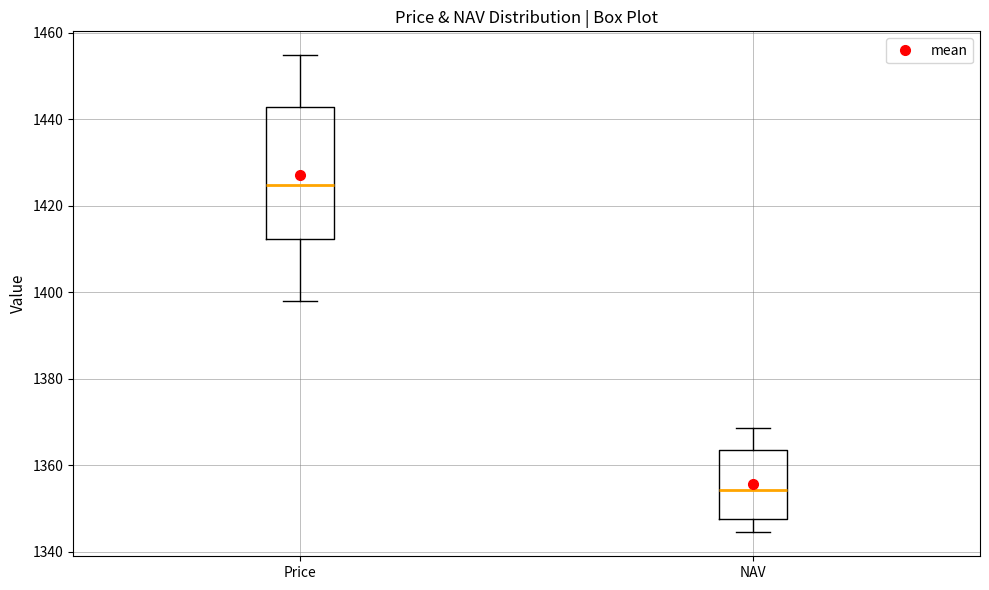

Reading left to right, transcribe this box plot: for each box, give where its median line is, the range the box spans, and where its two whiskers end, as read against the y-axis. The values are not printed on the chart, so give them approximately, as read against the axis.

Price: median 1424, box 1412 to 1442, whiskers 1398 to 1454
NAV: median 1354, box 1348 to 1364, whiskers 1344 to 1368